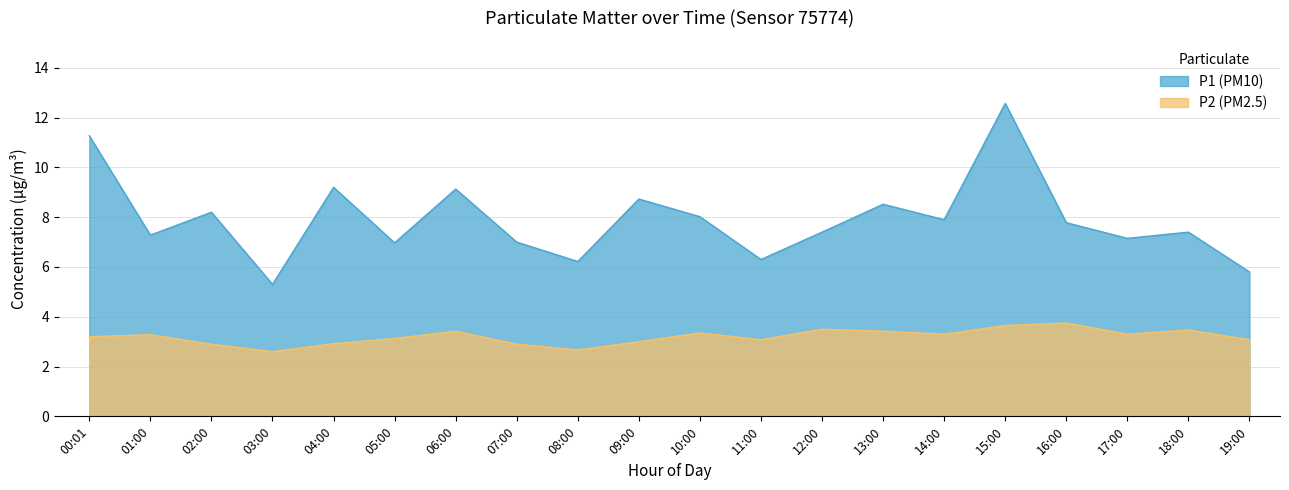

Reading right to left, extract all data points from this chart.

P1: 19:00=5.8	18:00=7.4	17:00=7.2	16:00=7.8	15:00=12.6	14:00=7.9	13:00=8.5	12:00=7.4	11:00=6.3	10:00=8.0	09:00=8.7	08:00=6.2	07:00=7.0	06:00=9.1	05:00=7.0	04:00=9.2	03:00=5.3	02:00=8.2	01:00=7.3	00:01=11.3
P2: 19:00=3.1	18:00=3.5	17:00=3.3	16:00=3.8	15:00=3.6	14:00=3.3	13:00=3.4	12:00=3.5	11:00=3.1	10:00=3.4	09:00=3.0	08:00=2.7	07:00=2.9	06:00=3.4	05:00=3.1	04:00=2.9	03:00=2.6	02:00=2.9	01:00=3.3	00:01=3.2